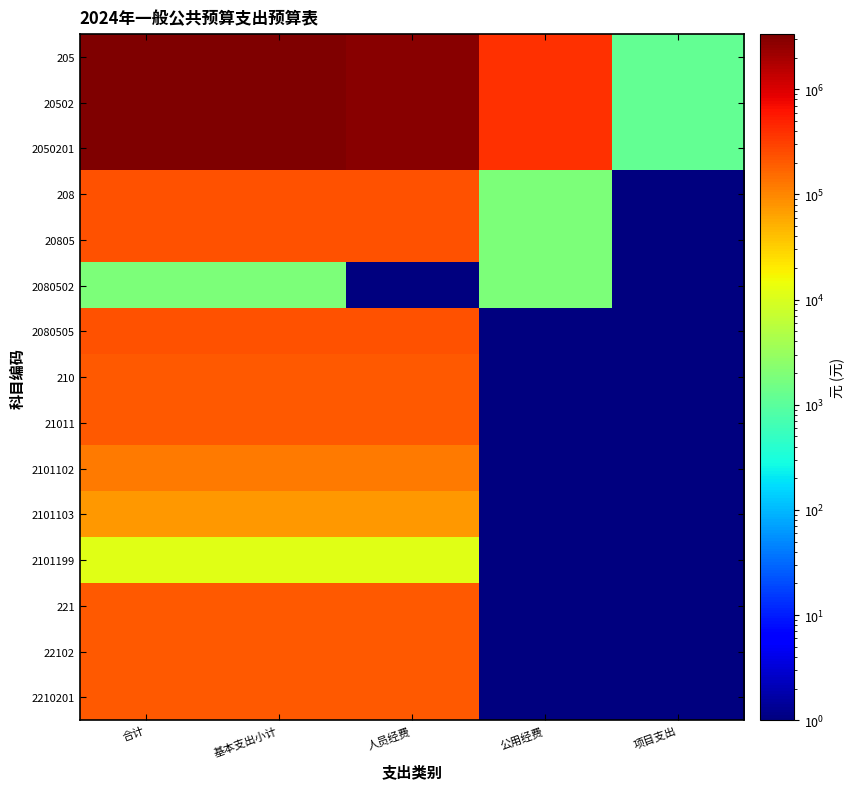

What is the difference between the highest and lowest values at 公用经费?

399619.6